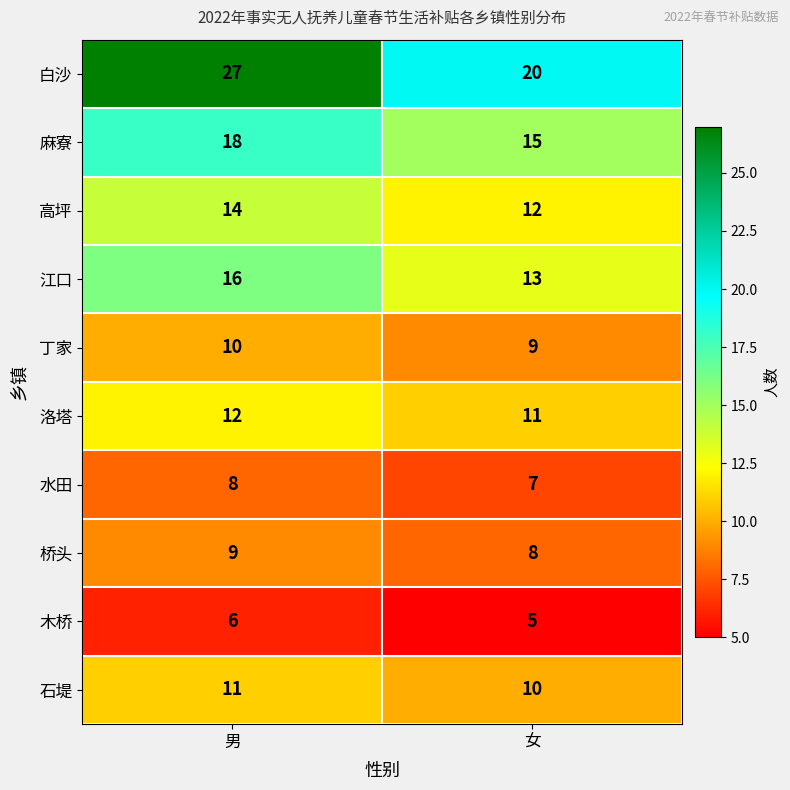

Rank the series by their maximum value, from highest to lowest.

白沙, 麻寮, 江口, 高坪, 洛塔, 石堤, 丁家, 桥头, 水田, 木桥